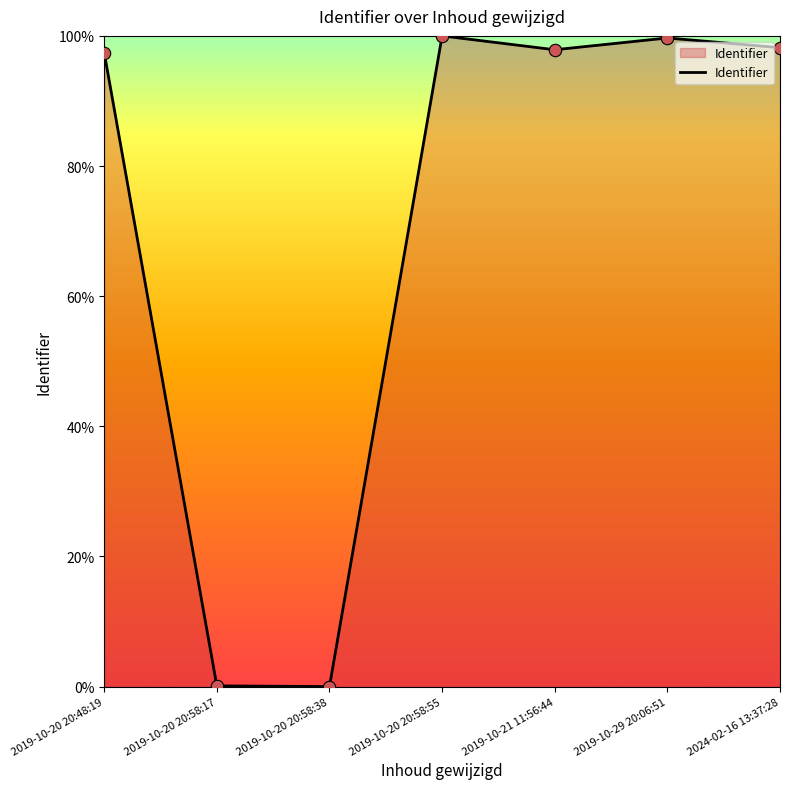

Which has a higher value, 2024-02-16 13:37:28 or 2019-10-20 20:58:55?

2019-10-20 20:58:55